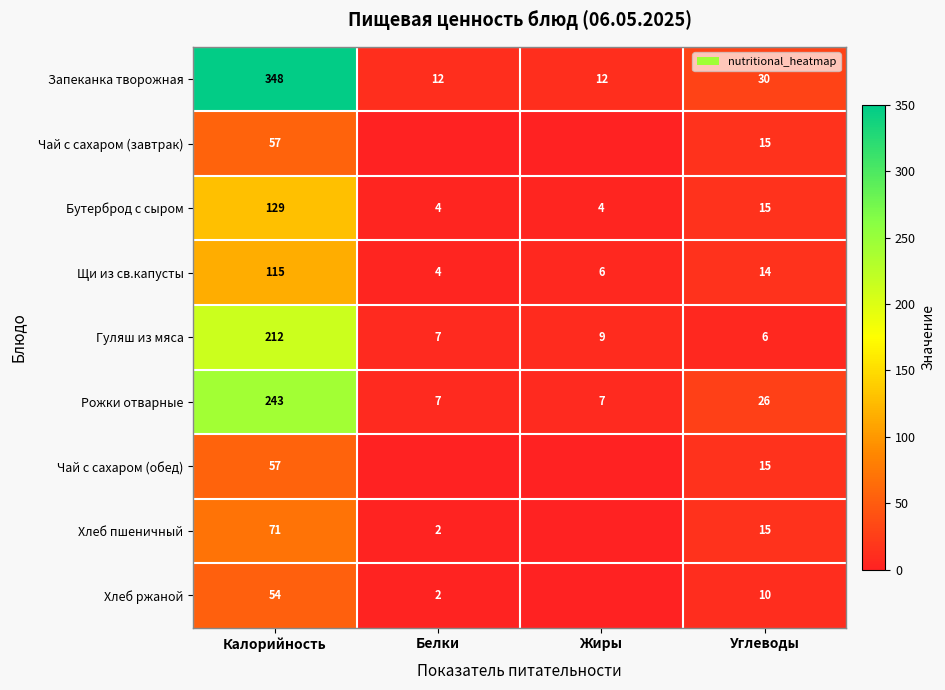

Between Белки and Жиры, which is larger?

Белки